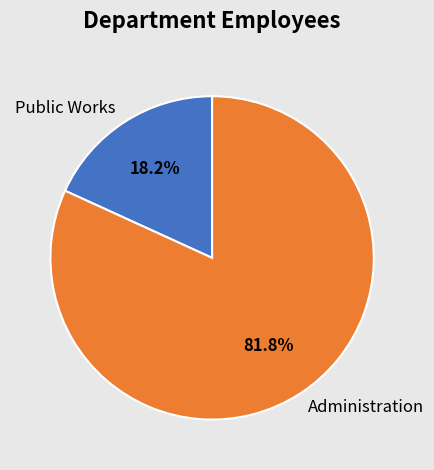

How many slices are in this pie chart?

2